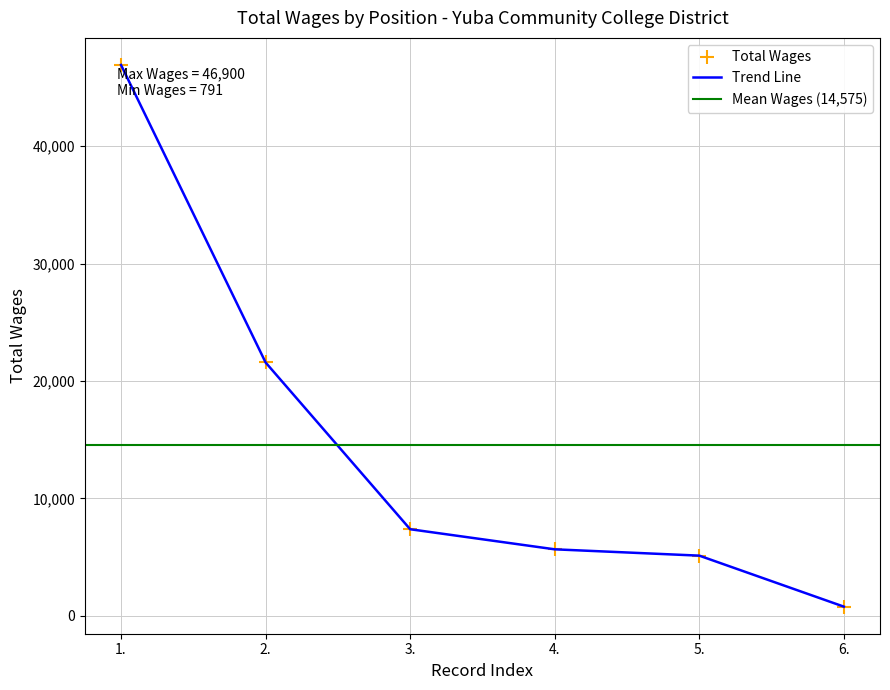

What is the greatest value displayed?

46900